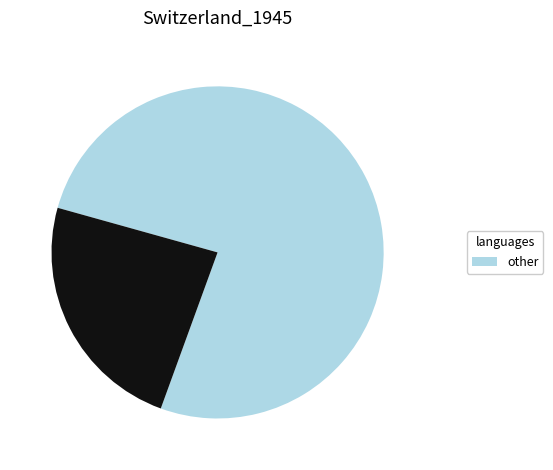

How many segments does this pie chart have?

2